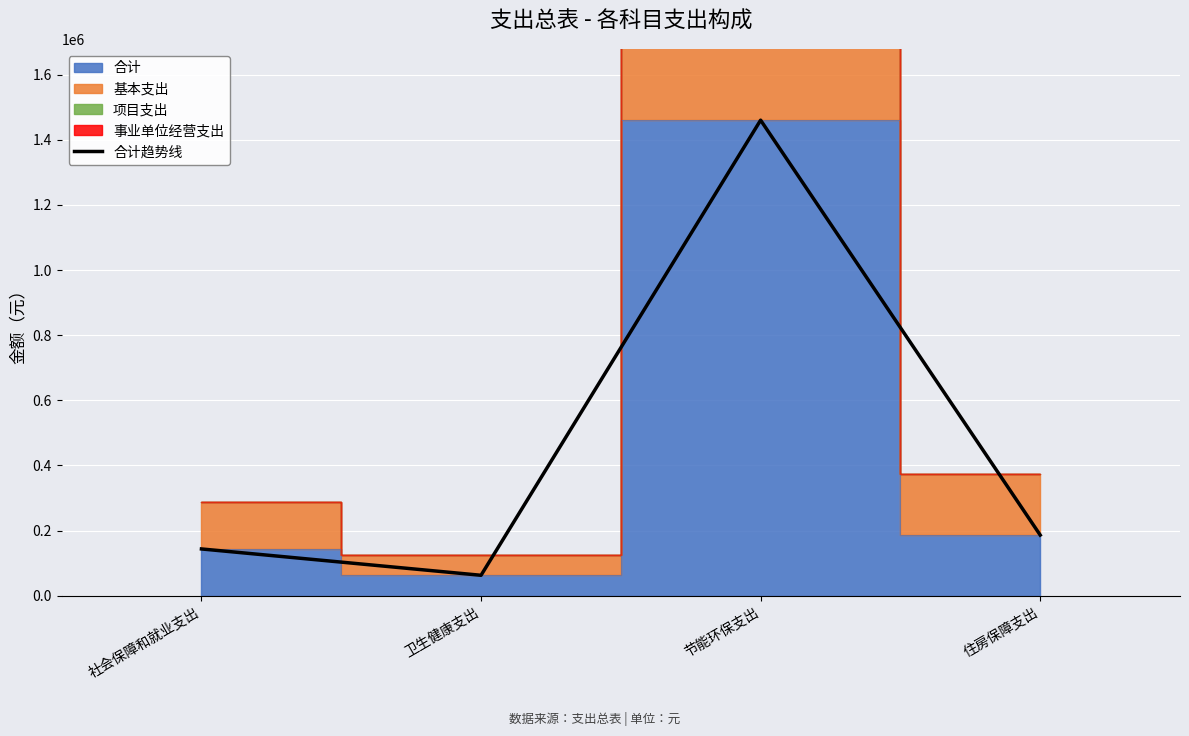

What is the difference between the values at 卫生健康支出 and 节能环保支出?

1397547